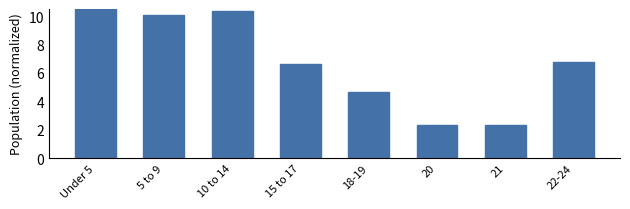

Reading right to left, what are all the values shown in this chart?

22-24=6.8	21=2.3	20=2.3	18-19=4.7	15 to 17=6.6	10 to 14=10.3	5 to 9=10.1	Under 5=10.5